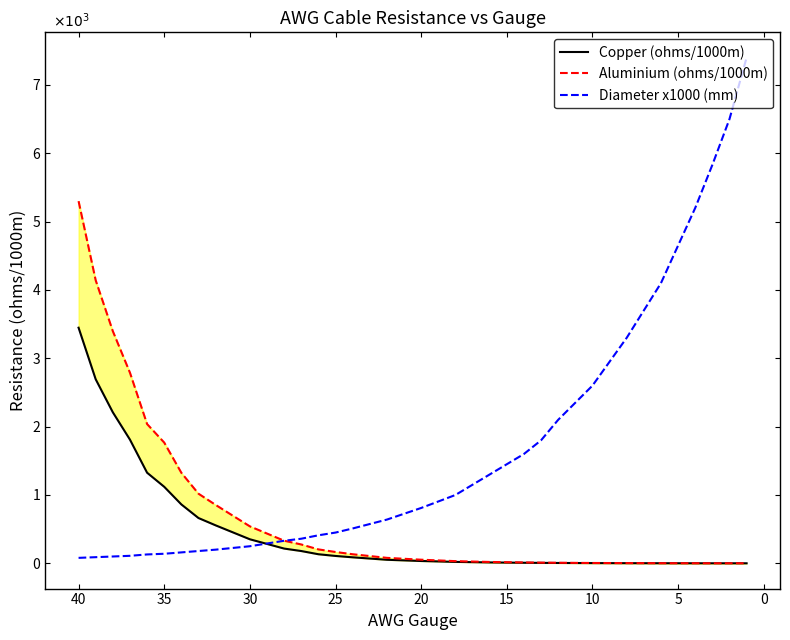

Reading left to right, extract all data points from this chart.

Copper (ohms/1000m): 3448.0	2693.0	2210.0	1810.0	1326.0	1120.0	862.0	663.0	556.0	352.0	216.0	180.0	133.0	108.0	88.0	52.0	34.0	21.0	13.0	8.2	6.6	5.2	3.3	2.1	1.3	0.8	0.7	0.5	0.4
Aluminium (ohms/1000m): 5300.0	4141.0	3397.0	2789.0	2038.0	1767.0	1325.0	1019.0	855.0	541.0	331.0	276.0	204.0	166.0	133.0	80.0	53.0	32.0	20.0	13.0	10.0	8.0	5.0	3.2	2.0	1.3	1.0	0.8	0.6
Diameter x1000 (mm): 80.0	90.0	100.0	110.0	130.0	140.0	160.0	180.0	200.0	250.0	330.0	360.0	410.0	450.0	510.0	640.0	810.0	1000.0	1300.0	1600.0	1800.0	2100.0	2600.0	3300.0	4100.0	5200.0	5830.0	6500.0	7400.0